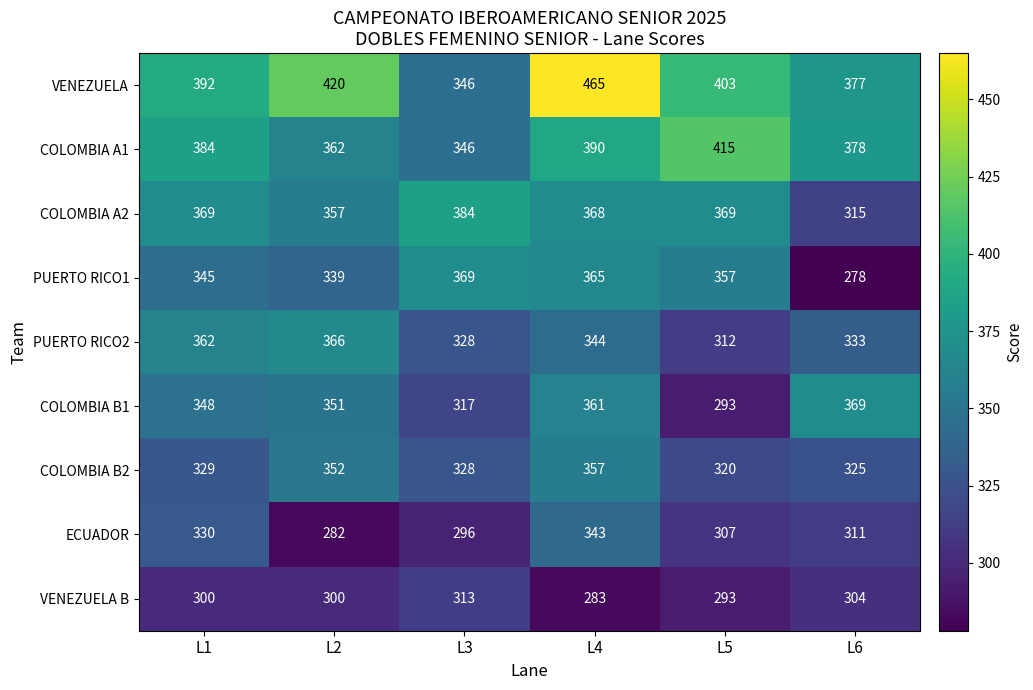

Which series has the widest spread of values?

VENEZUELA